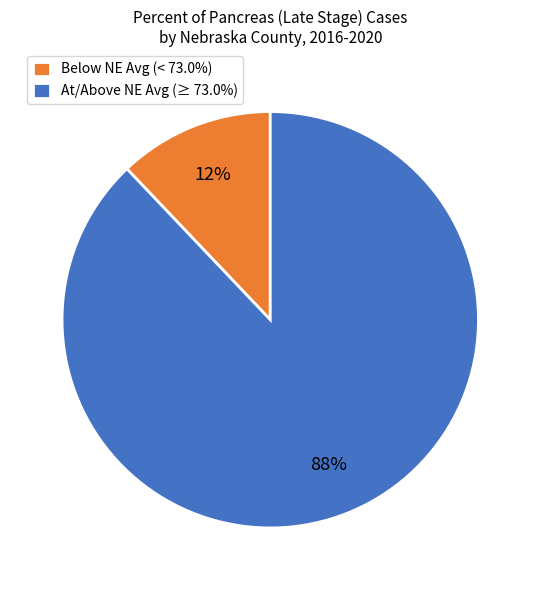

To the nearest percent, what is the average slice percentage?

50%